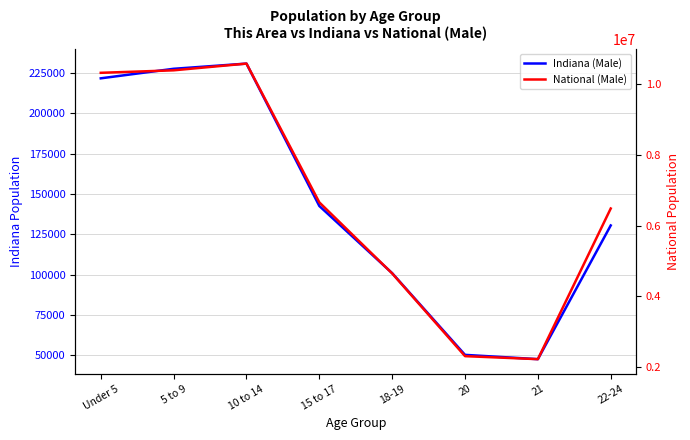

Which has a higher value, Under 5 or 22-24?

Under 5